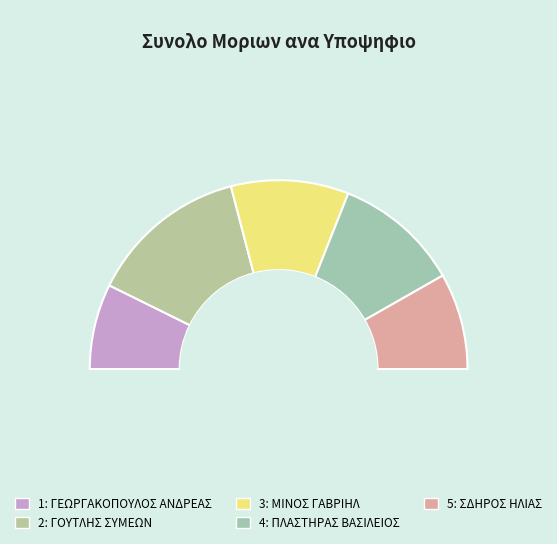

To the nearest percent, what is the difference between the ΜΙΝΟΣ ΓΑΒΡΙΗΛ and ΓΟΥΤΛΗΣ ΣΥΜΕΩΝ slice percentages?

7%